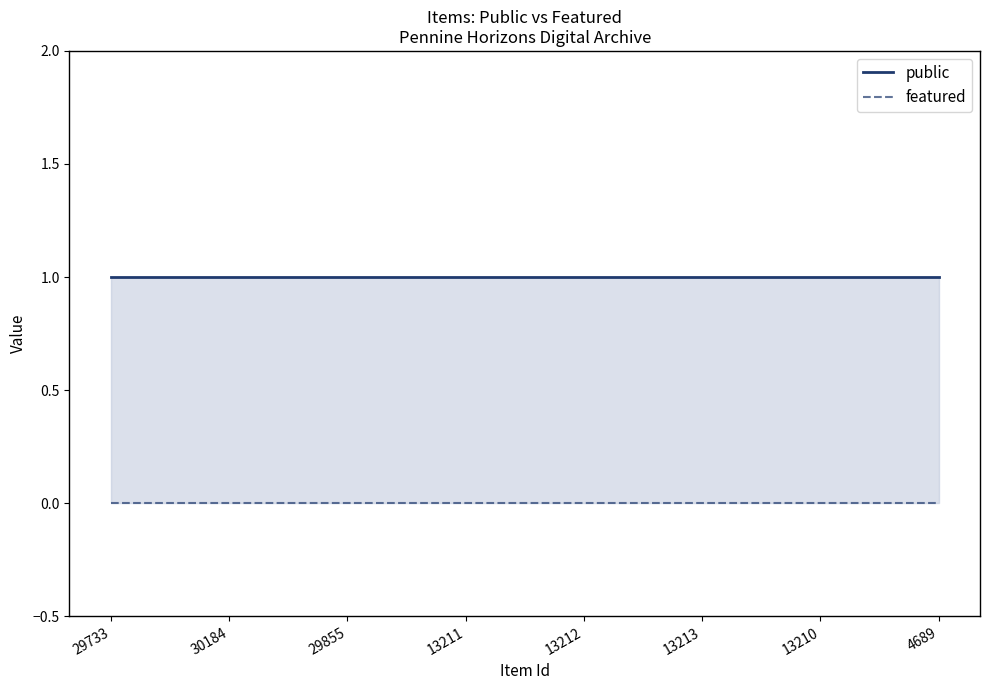

True or false: public and featured cross at least once.

False